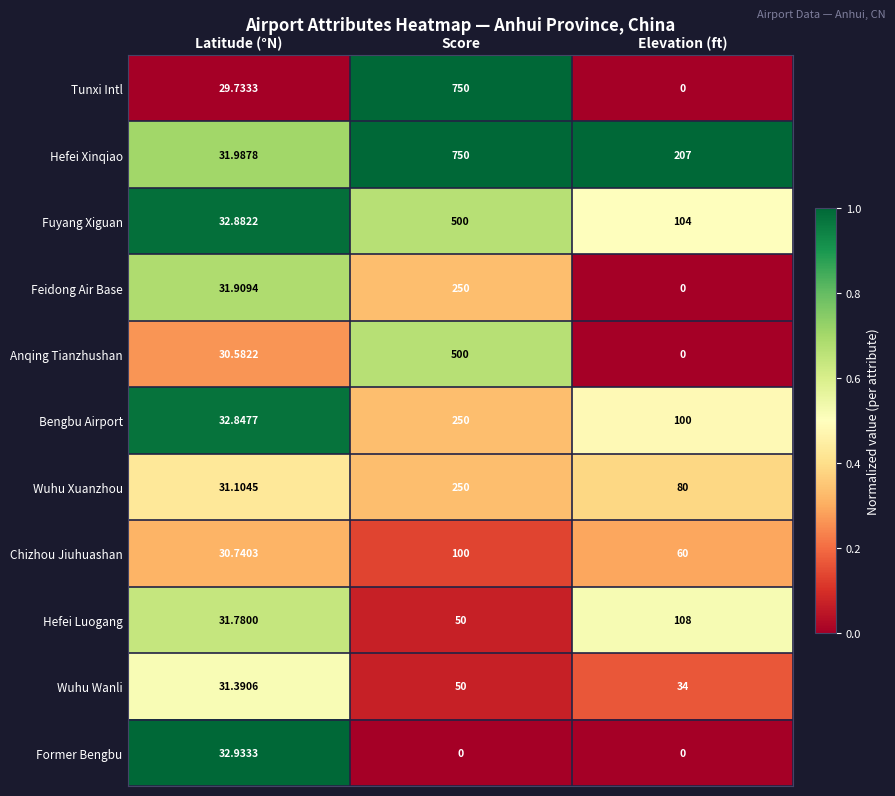

Which category has the highest value in the Anqing Tianzhushan series?

Score